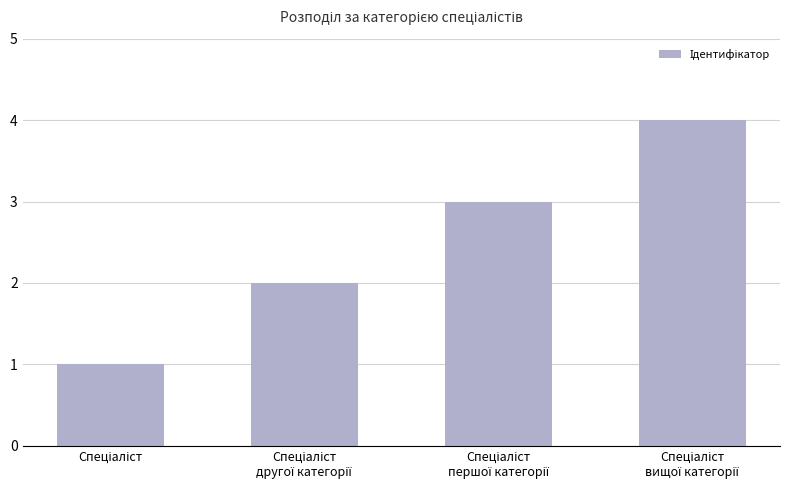

How many values are between 2 and 4?

3